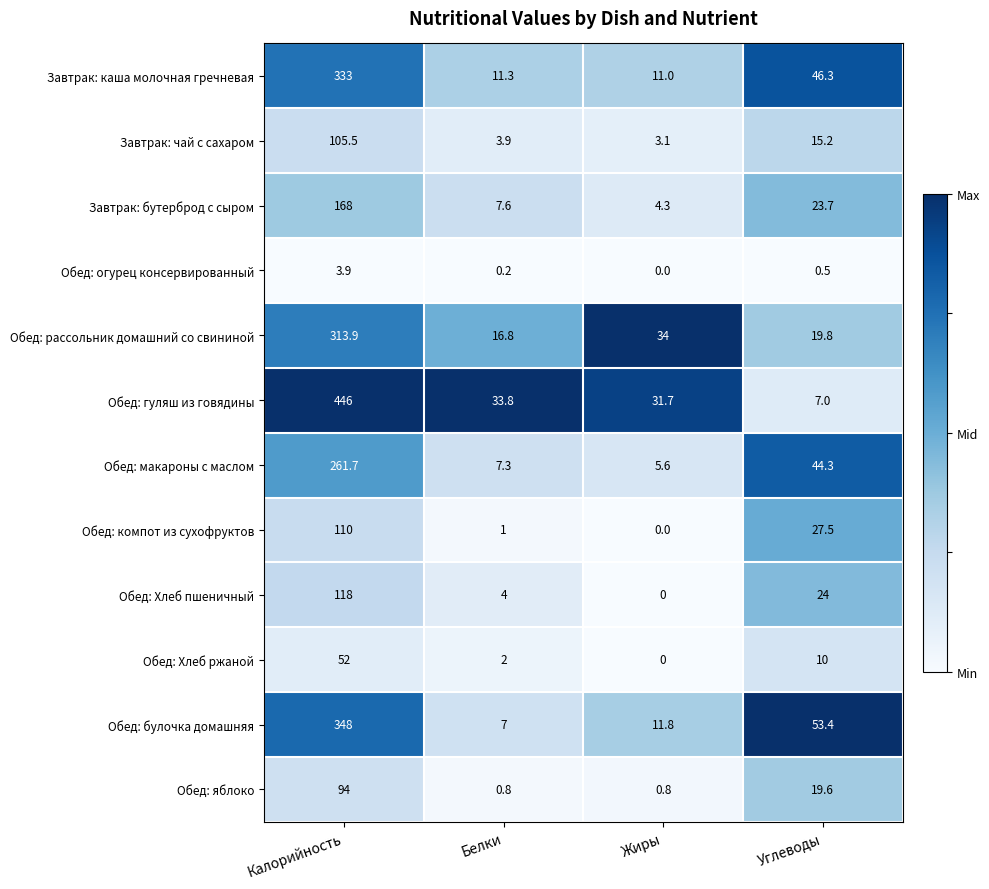

True or false: Обед: Хлеб ржаной has a value of 6.0 at Углеводы.

False